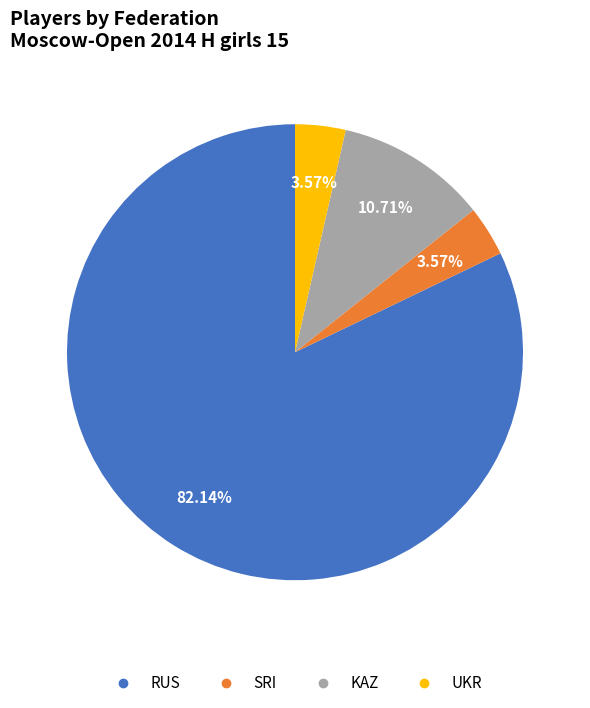

True or false: RUS accounts for 46% of the total.

False